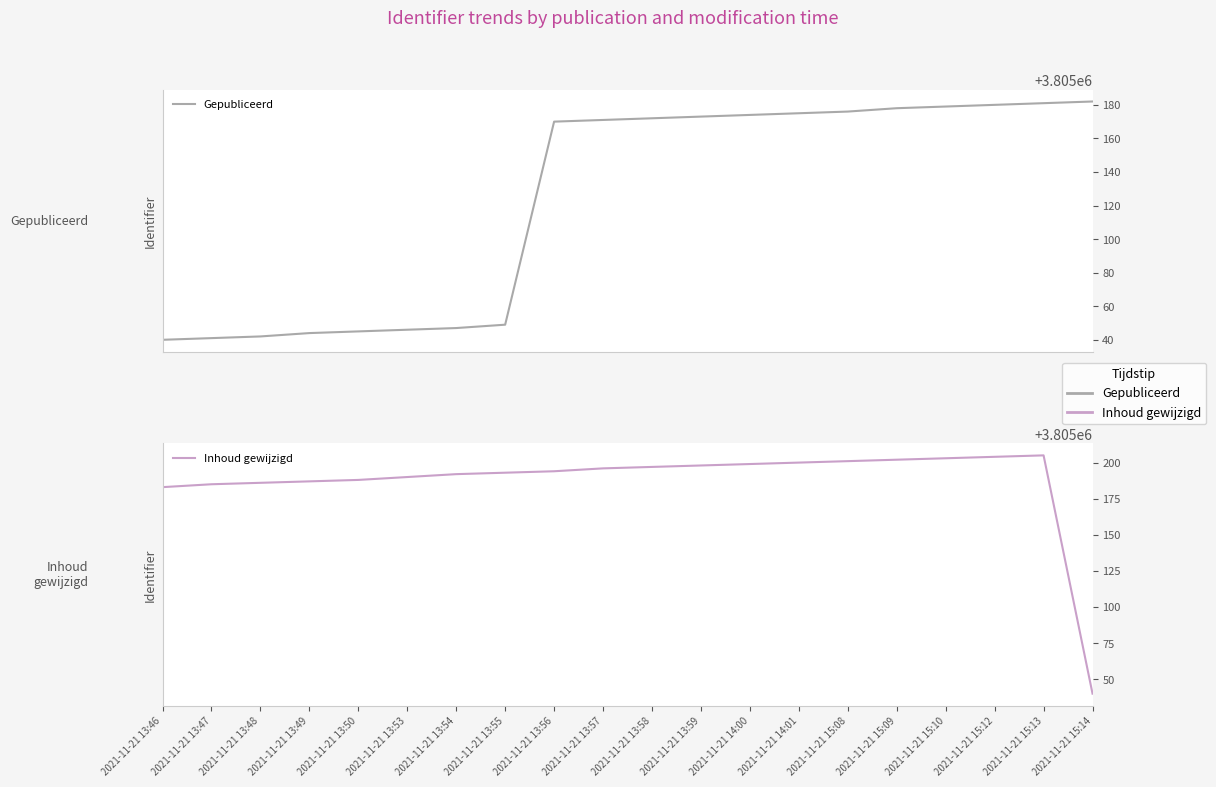

Where does the Inhoud gewijzigd series first go above 3805196?

2021-11-21 13:58